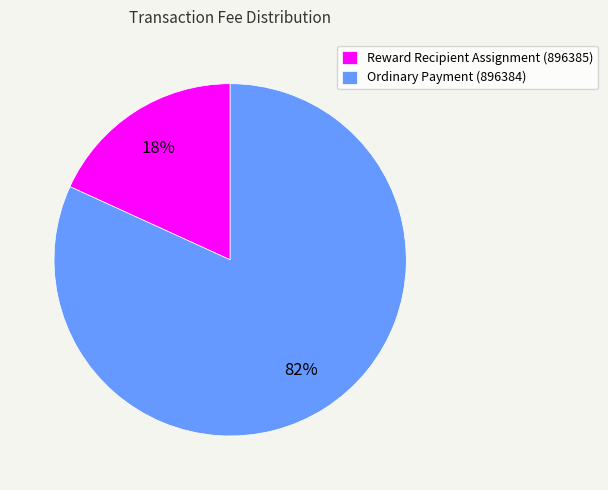

Is the sum of Reward Recipient Assignment (896385) and Ordinary Payment (896384) greater than half?

Yes